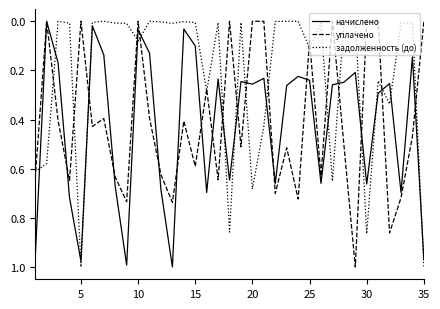

After their last crossing, which series has the higher values: задолженность (до) or начислено?

задолженность (до)